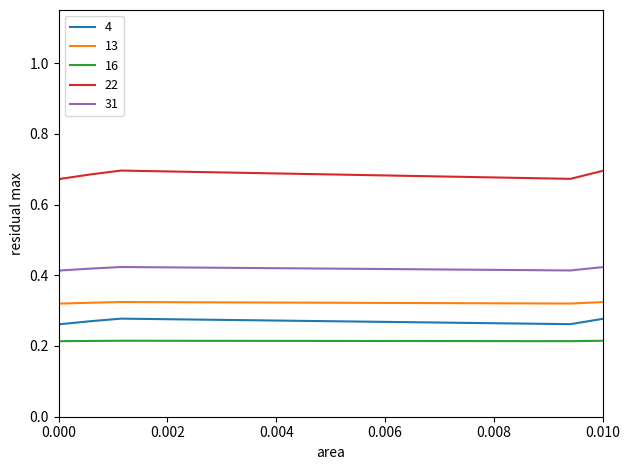

How many lines are shown in the chart?

5